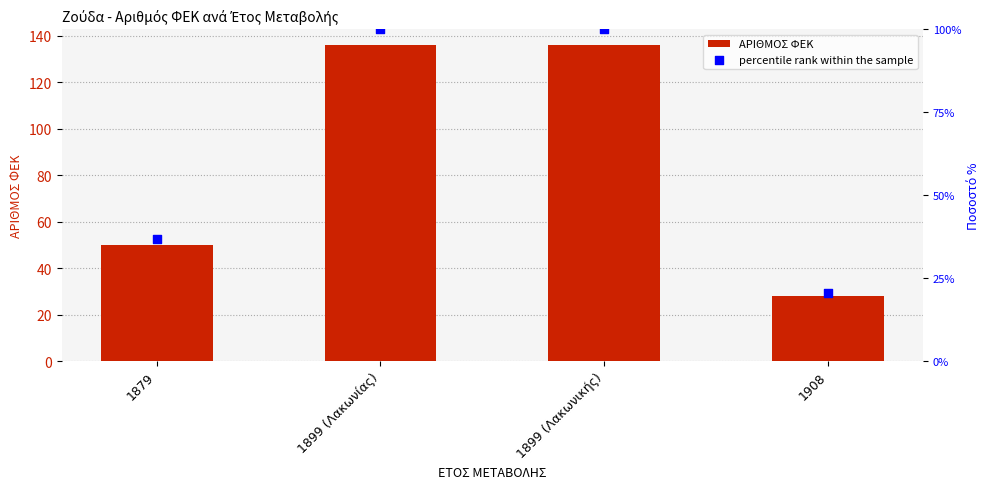

At which category is the sum across all series the highest?

1899 (Λακωνίας)